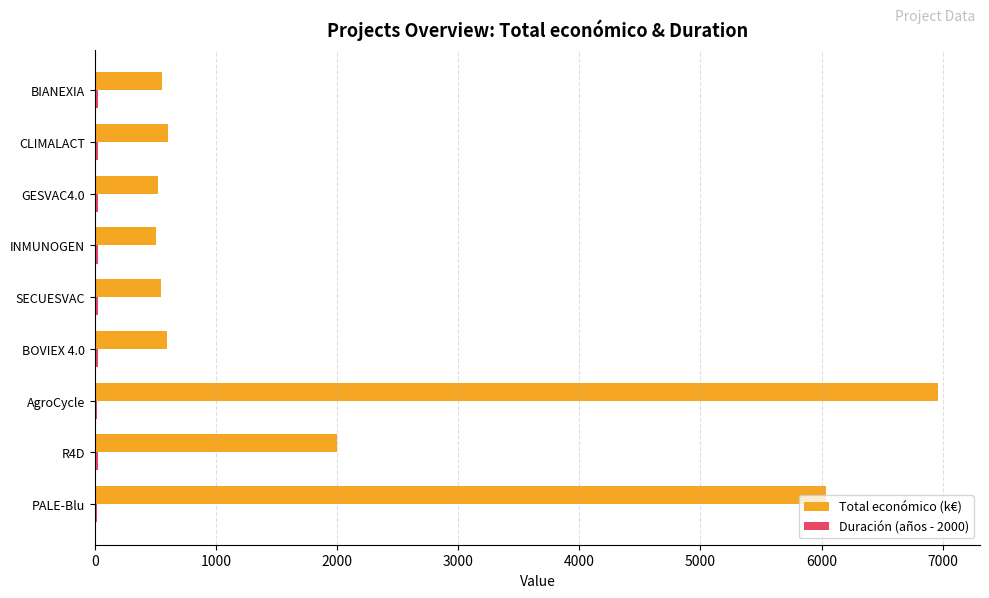

Which series has the largest total across all categories?

Total económico (k€)